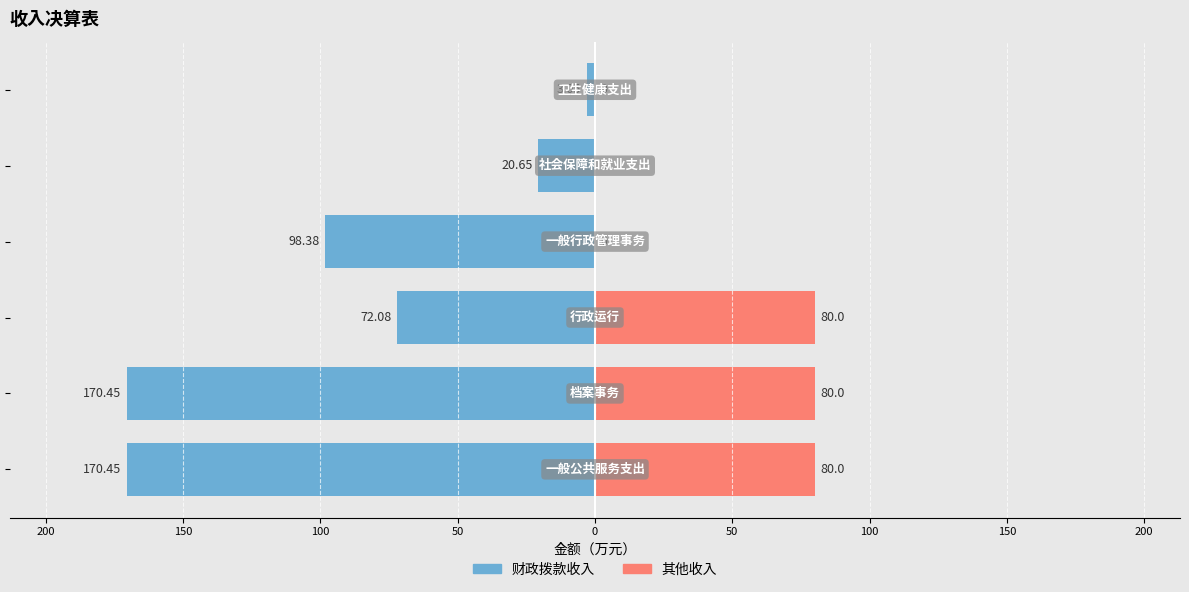

What is the difference between the maximum and minimum values in the 财政拨款收入 series?

167.4